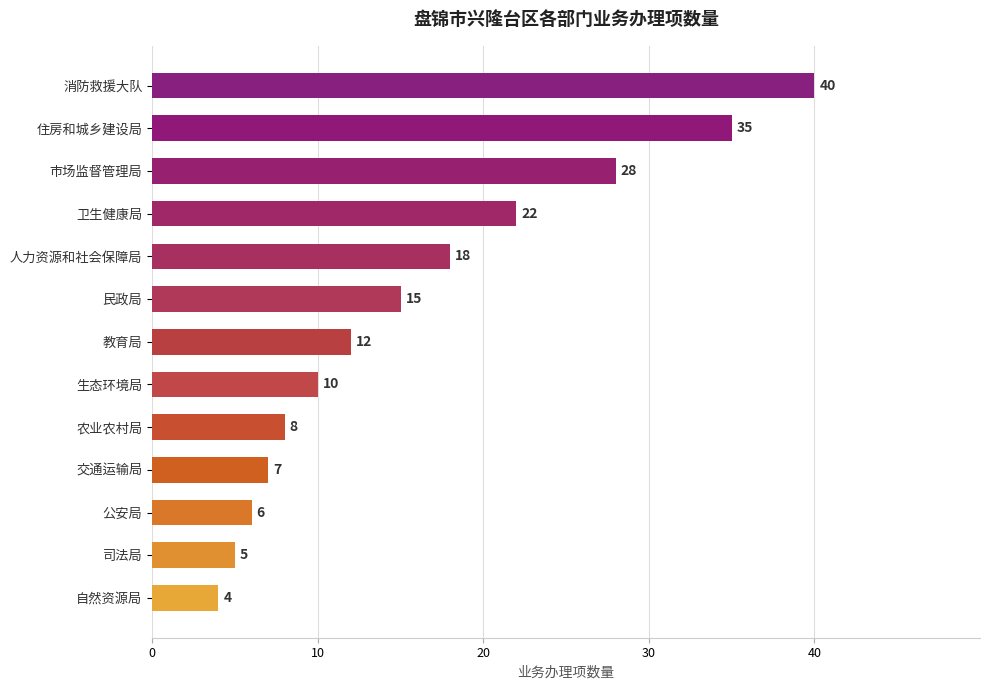

Reading top to bottom, what are all the values shown in this chart?

消防救援大队=40	住房和城乡建设局=35	市场监督管理局=28	卫生健康局=22	人力资源和社会保障局=18	民政局=15	教育局=12	生态环境局=10	农业农村局=8	交通运输局=7	公安局=6	司法局=5	自然资源局=4